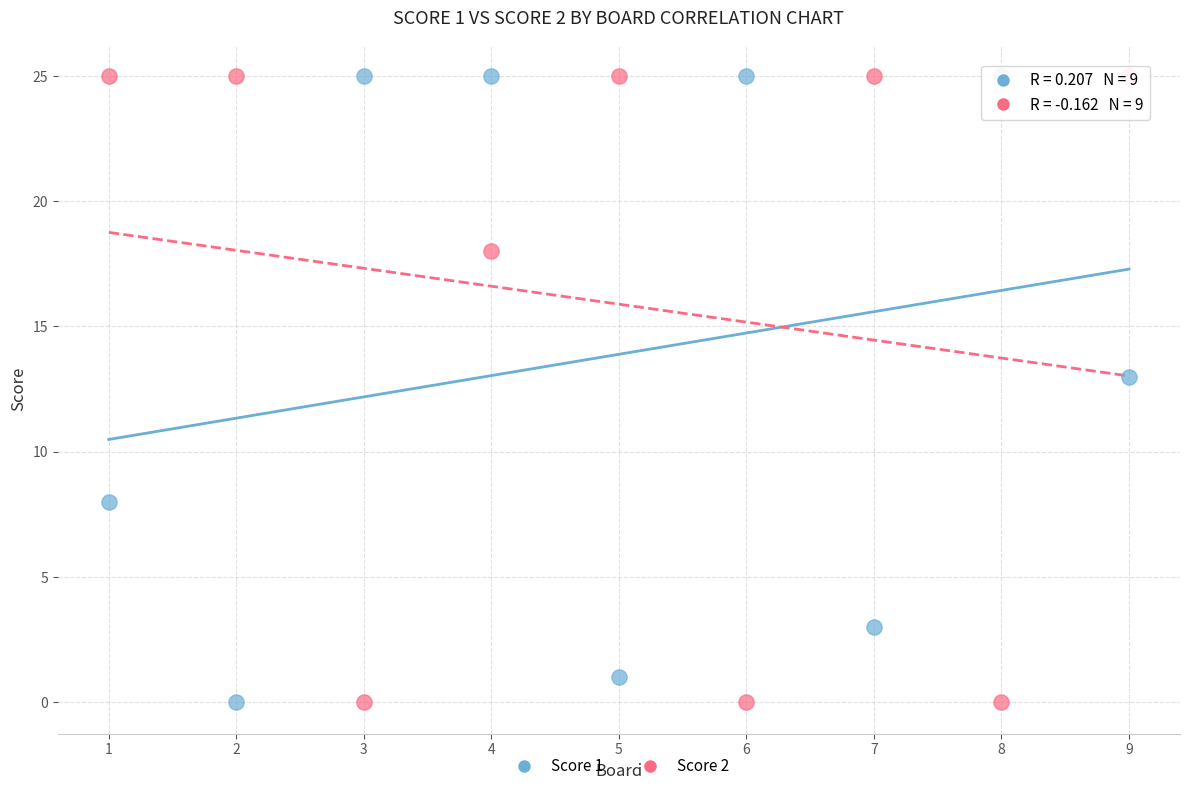

Across all data points, what is the range of X values (max minus min)?

8